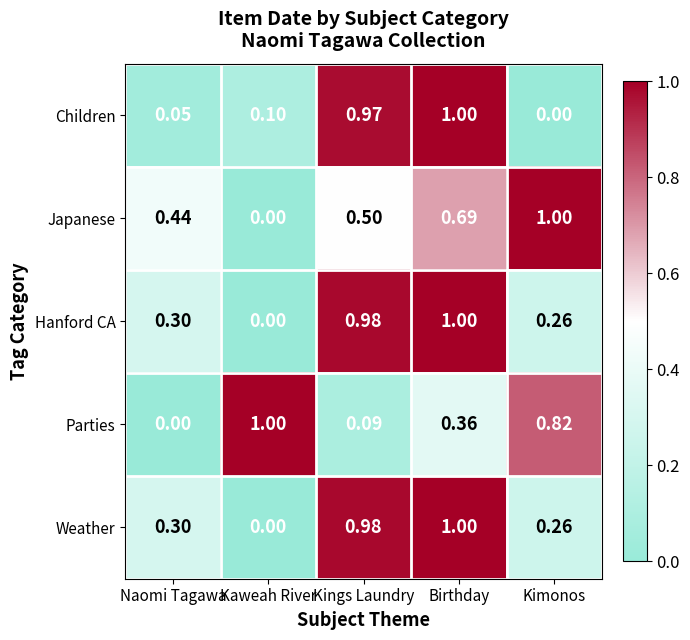

Which series has the largest total across all categories?

Japanese